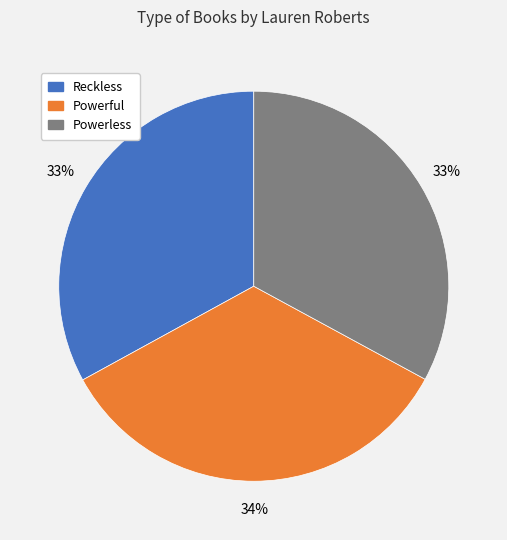

Between Powerless and Powerful, which is larger?

Powerful